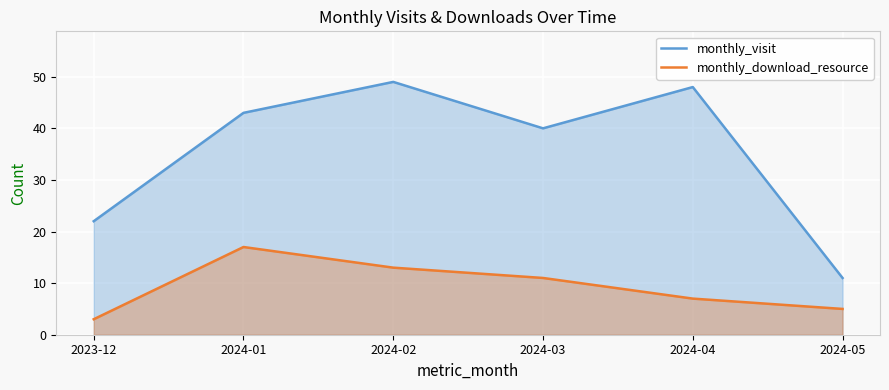

Count the number of data series in this chart.

2